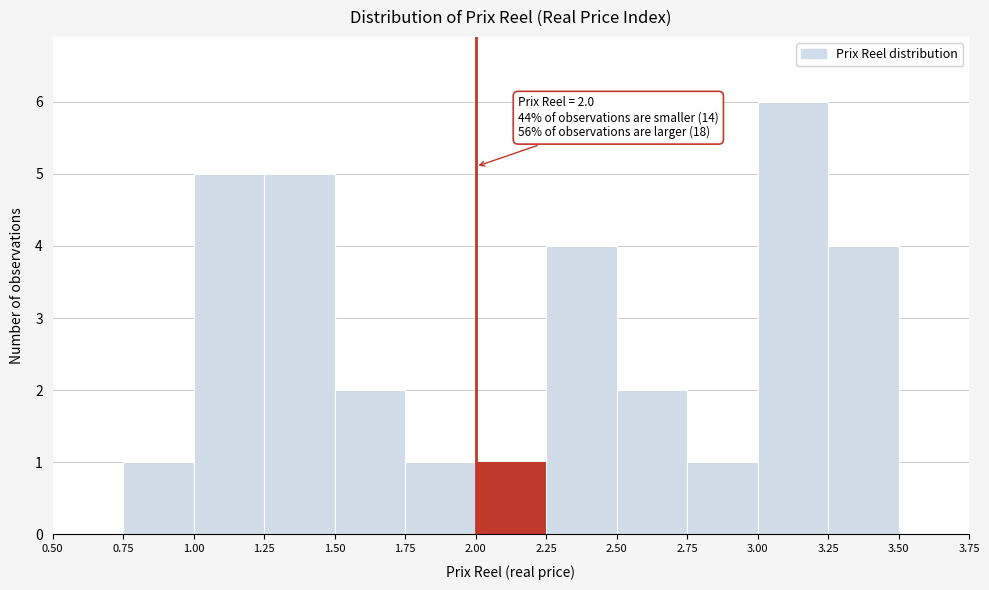

Which range on the x-axis has the tallest bar?

3.00 to 3.25